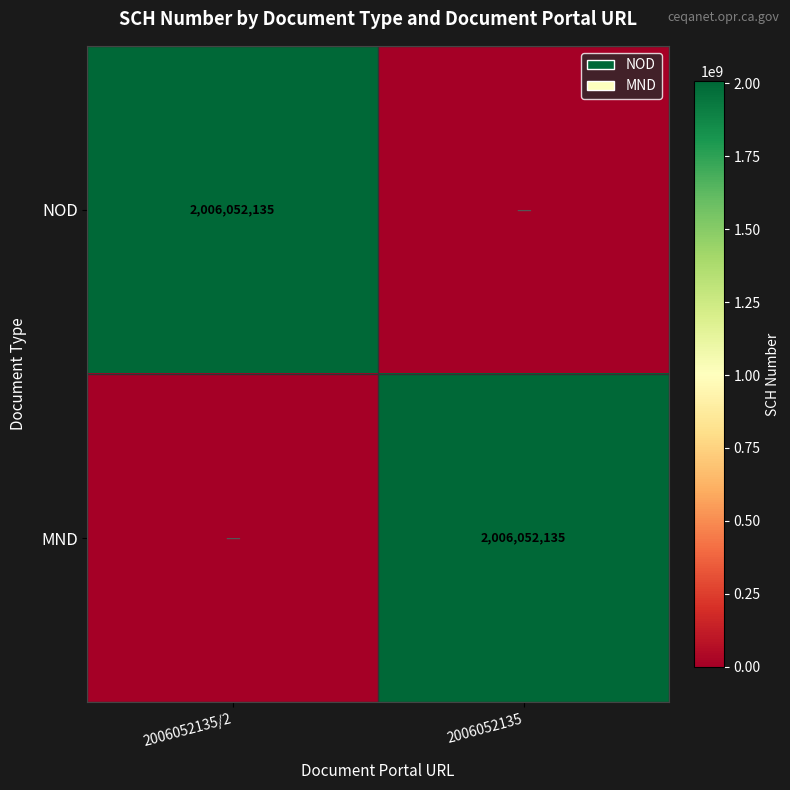

The MND series shows 2006052135 at 2006052135. True or false?

True